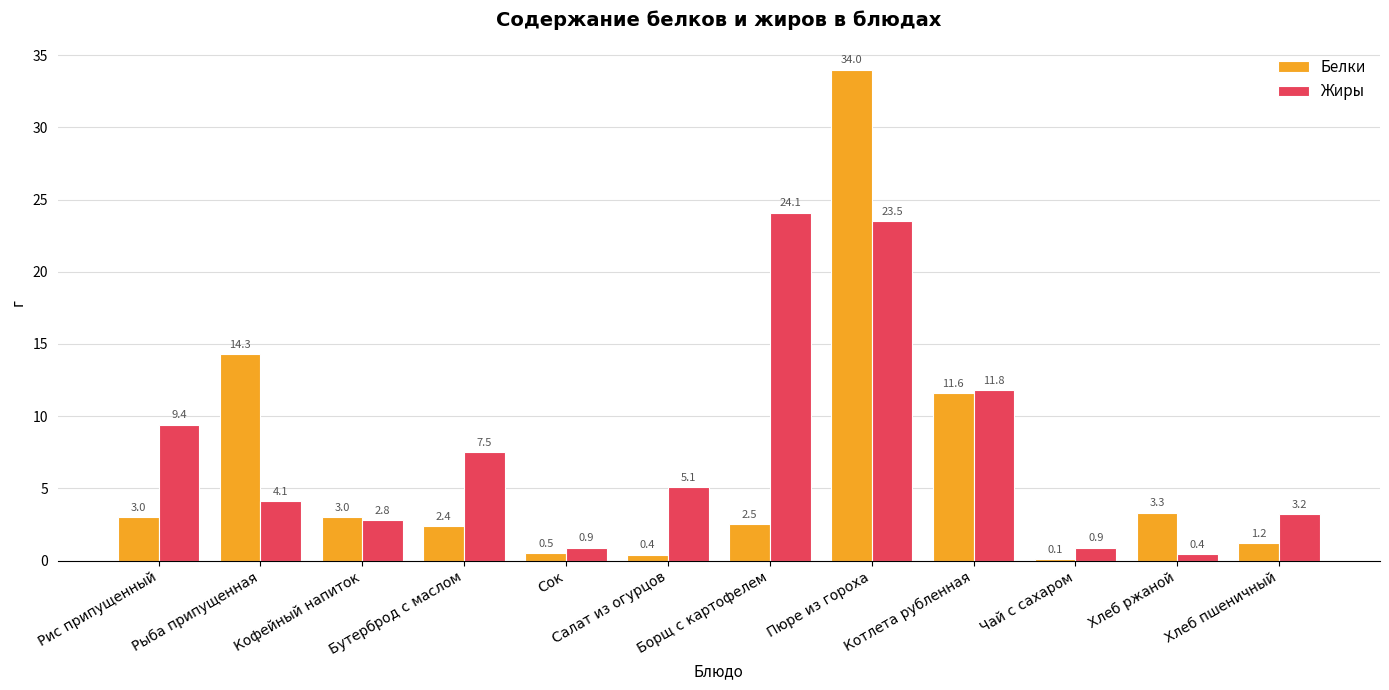

Is it true that Белки equals 1.4 at Кофейный напиток?

False